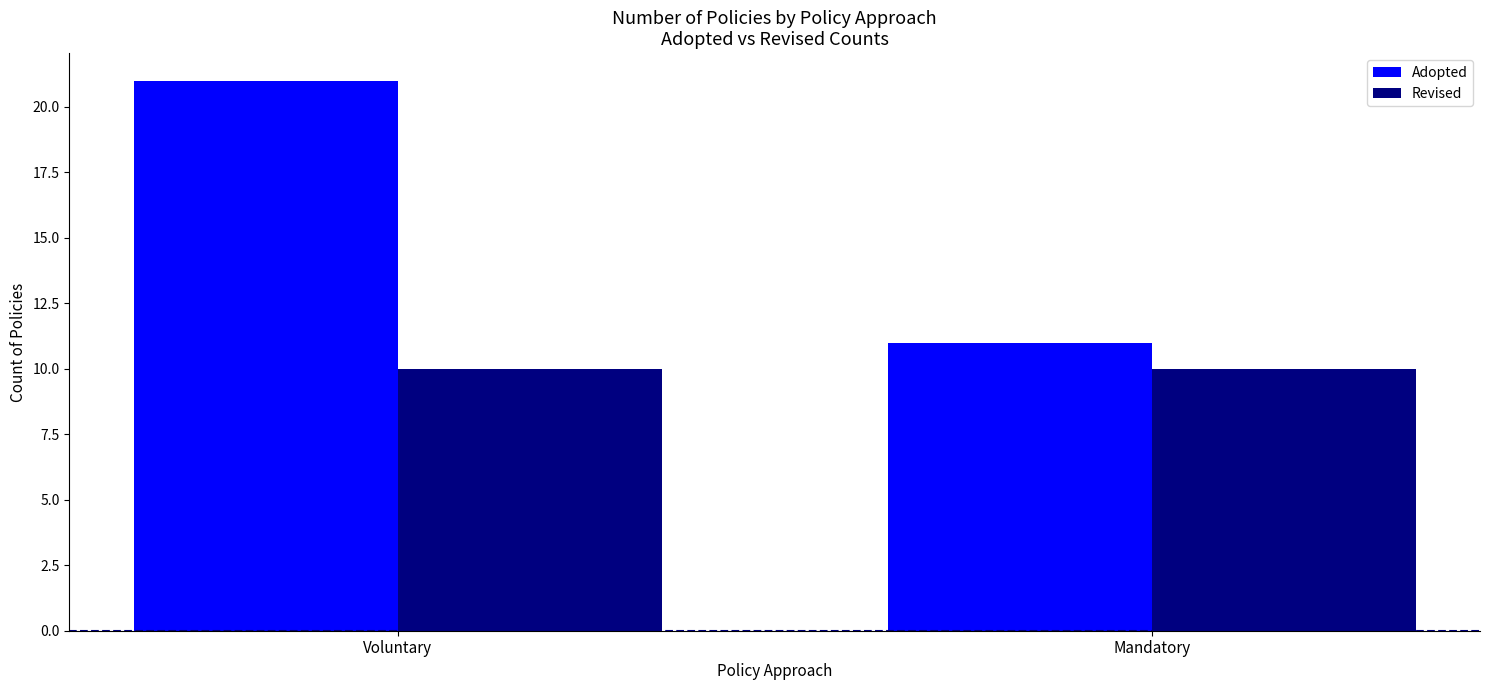

What is the spread (max minus min) of values at Voluntary?

11